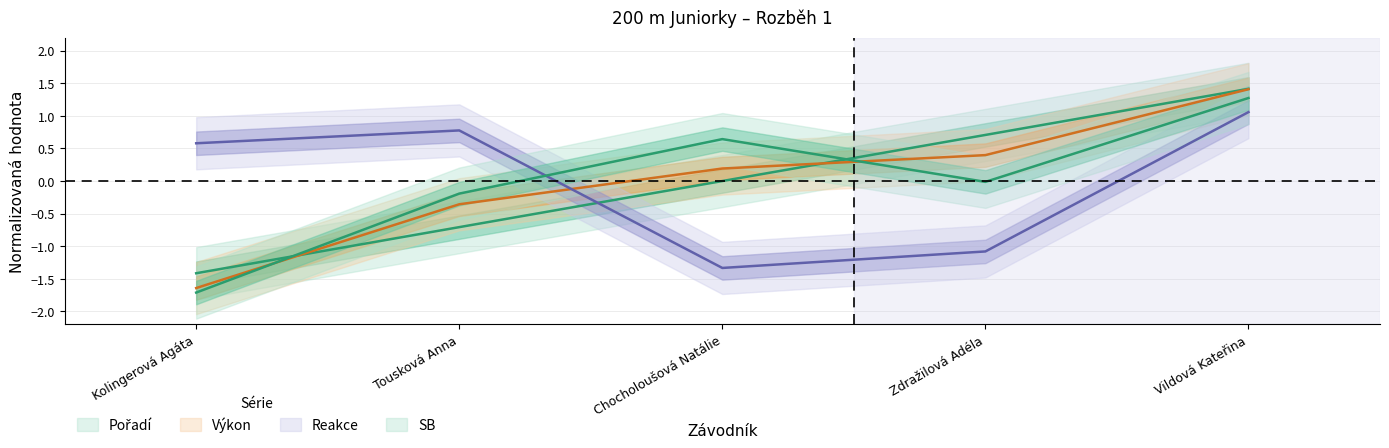

Reading left to right, extract all data points from this chart.

Pořadí: Kolingerová Agáta=-1.4	Tousková Anna=-0.7	Chocholoušová Natálie=0.0	Zdražilová Adéla=0.7	Vildová Kateřina=1.4
Výkon: Kolingerová Agáta=-1.6	Tousková Anna=-0.4	Chocholoušová Natálie=0.2	Zdražilová Adéla=0.4	Vildová Kateřina=1.4
Reakce: Kolingerová Agáta=0.6	Tousková Anna=0.8	Chocholoušová Natálie=-1.3	Zdražilová Adéla=-1.1	Vildová Kateřina=1.1
SB: Kolingerová Agáta=-1.7	Tousková Anna=-0.2	Chocholoušová Natálie=0.6	Zdražilová Adéla=-0.0	Vildová Kateřina=1.3